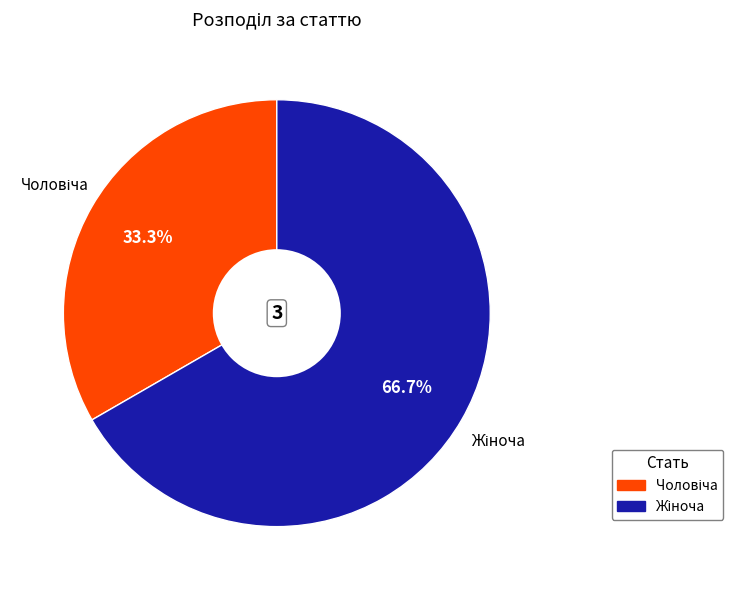

To the nearest percent, what is the average slice percentage?

50%